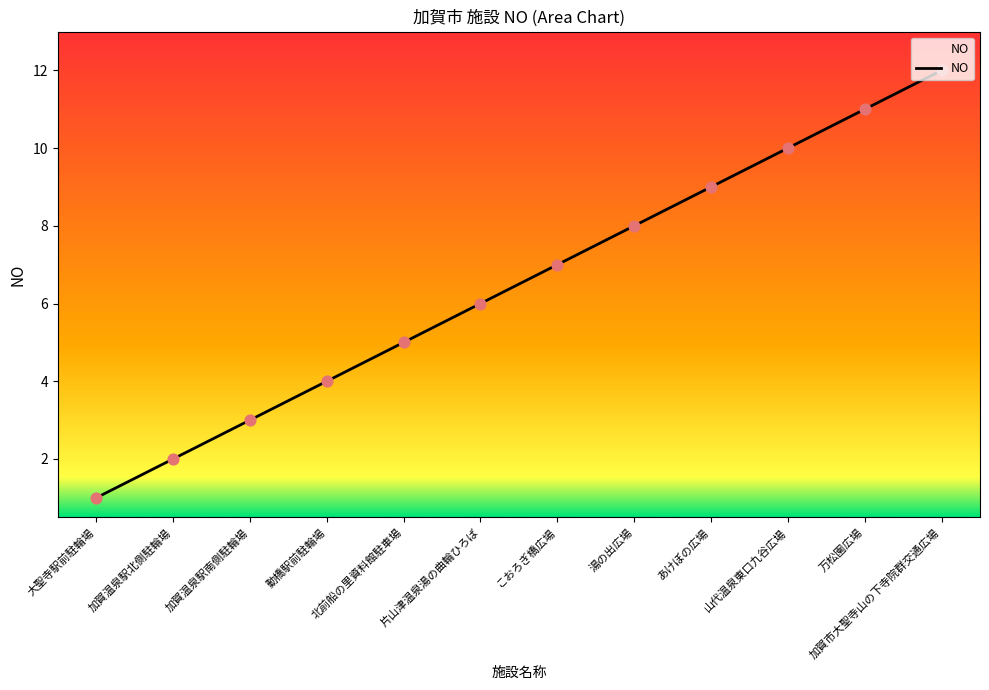

Between 湯の出広場 and 加賀温泉駅南側駐輪場, which is larger?

湯の出広場